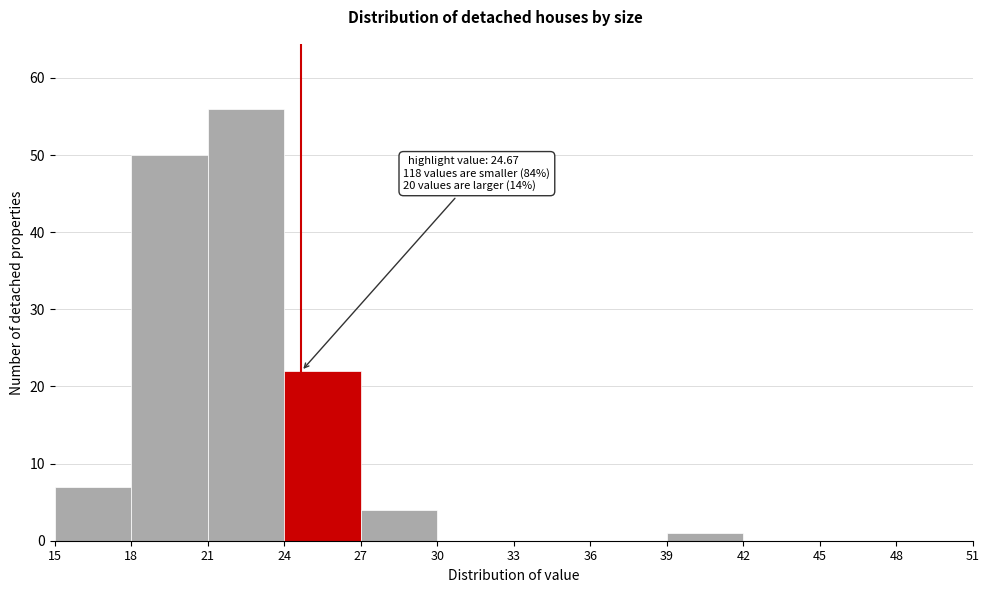

Which range on the x-axis has the tallest bar?

21 to 24